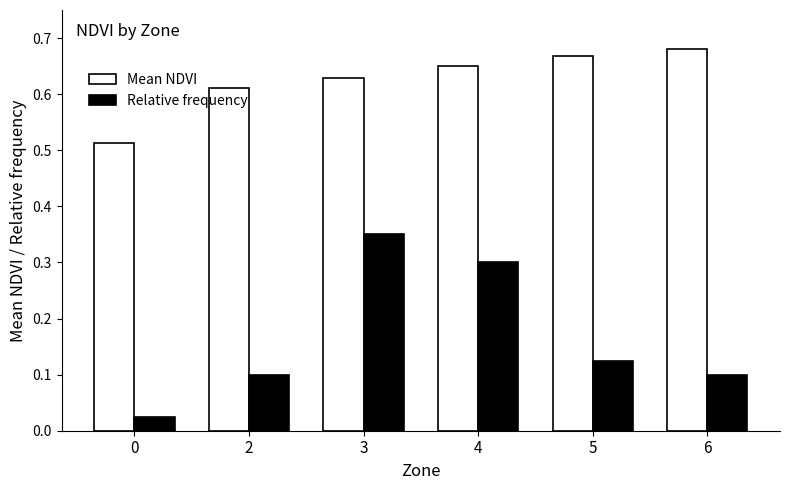

True or false: Mean NDVI has a value of 0.3 at 3.

False